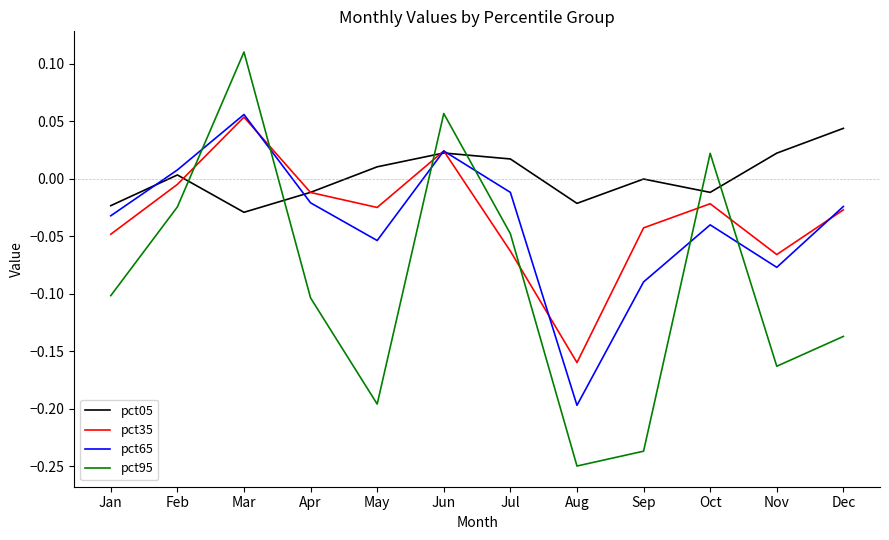

Which category has the lowest value in the pct35 series?

Aug